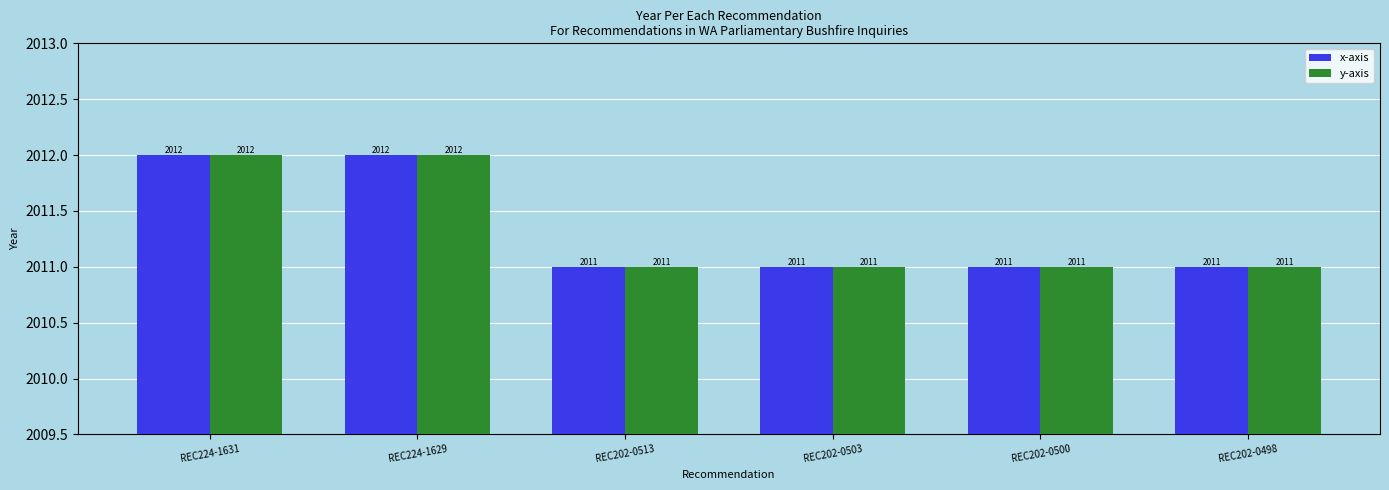

What is the sum of the y-axis values at REC224-1629 and REC202-0503?

4023